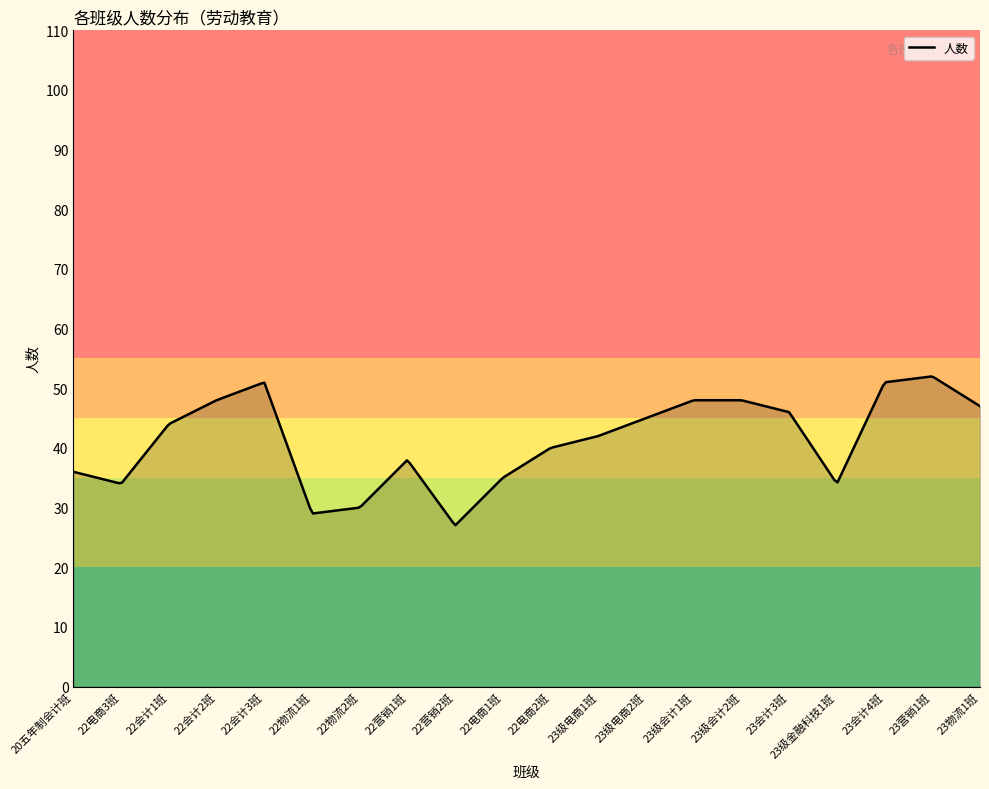

What is the minimum value shown in the chart?

27.1